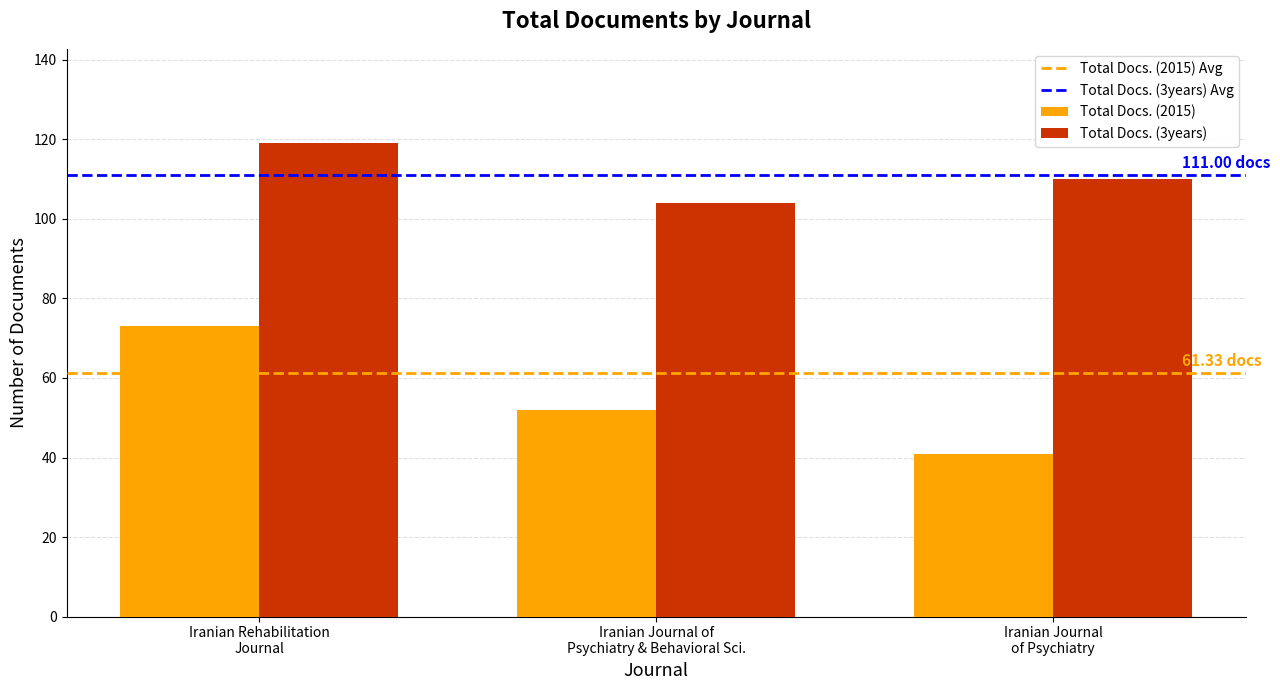

Which series has the largest range (max minus min)?

Total Docs. (2015)